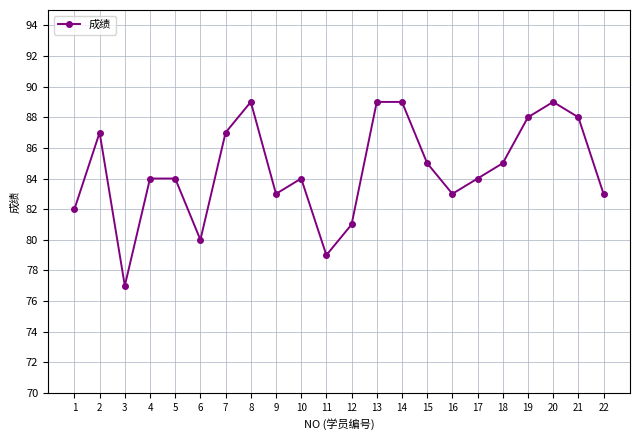

Which category has the lowest value across all series?

3